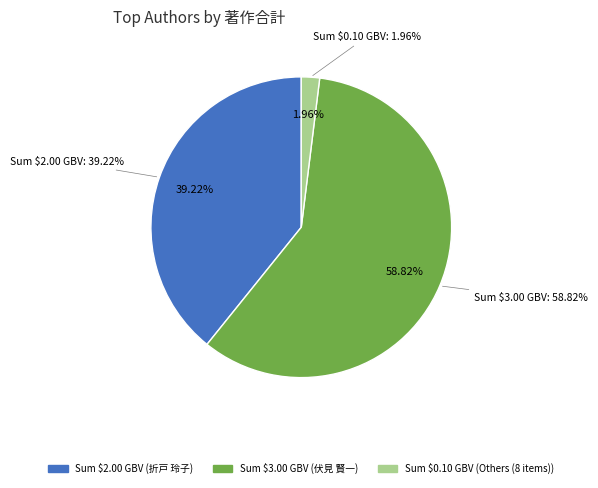

True or false: 中村 浩一 accounts for 1% of the total.

False